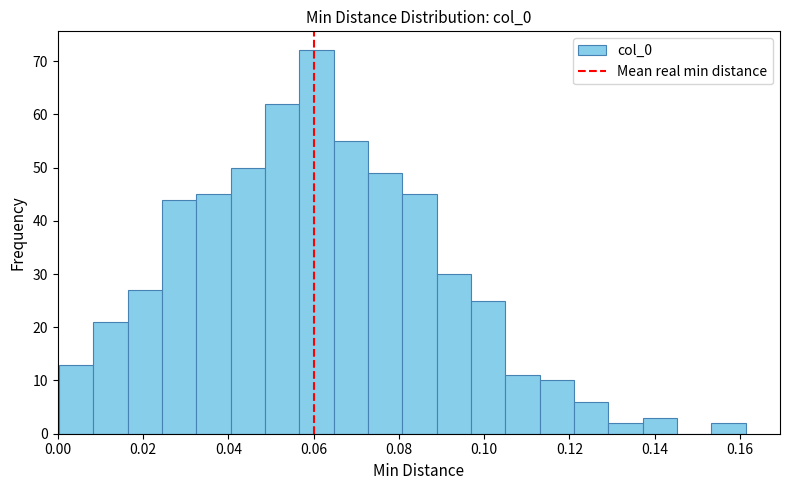

How tall is the bar that spans 0.000 to 0.008 on the x-axis? Neither the bar edges nor the heights are printed on the chart, so give them approximately, as read against the axes.

13